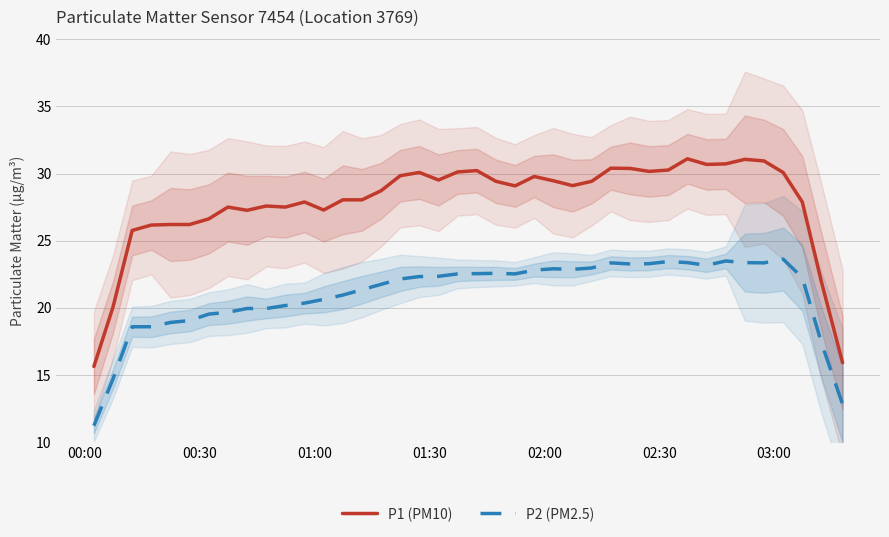

True or false: P1 (PM10) and P2 (PM2.5) intersect in this chart.

False